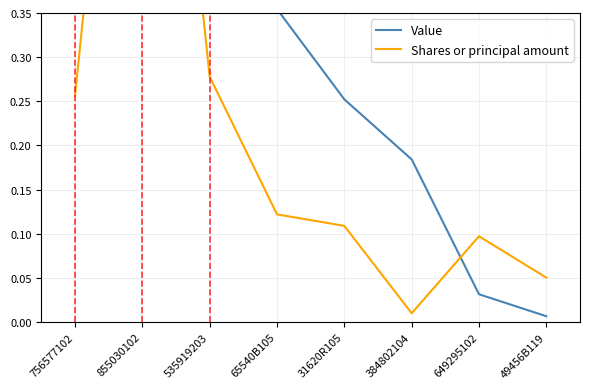

In Shares or principal amount, how many points are lower than both neighbors (excluding endpoints)?

1